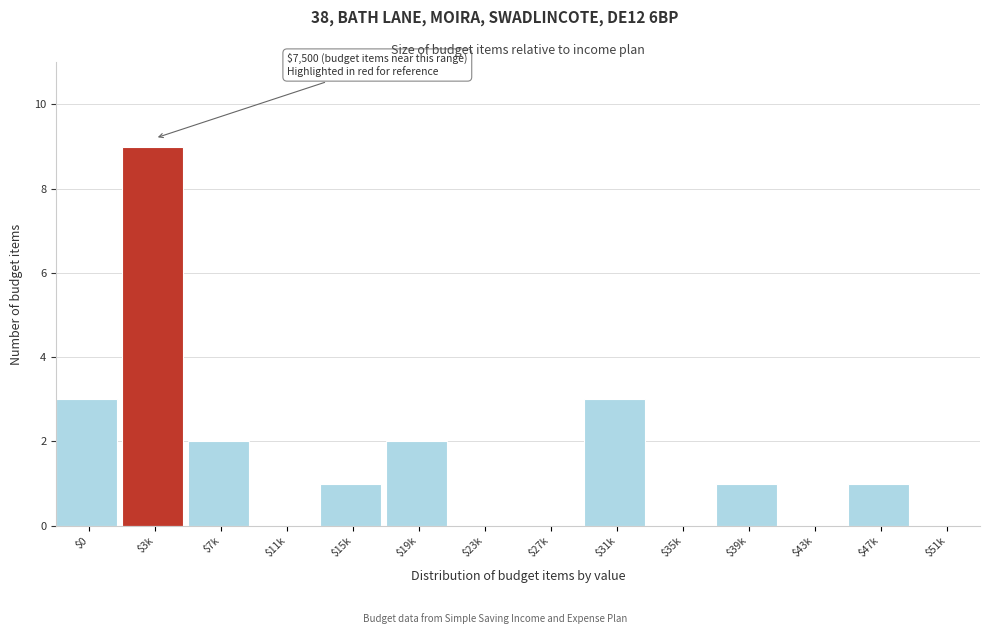

What is the sum of all values?

22